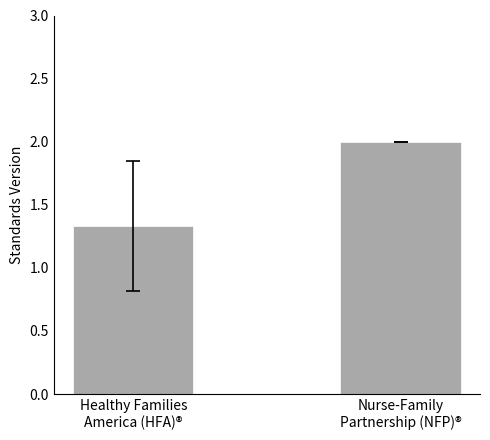

Is it true that the value at Healthy Families
America (HFA)® is 2.3?

False